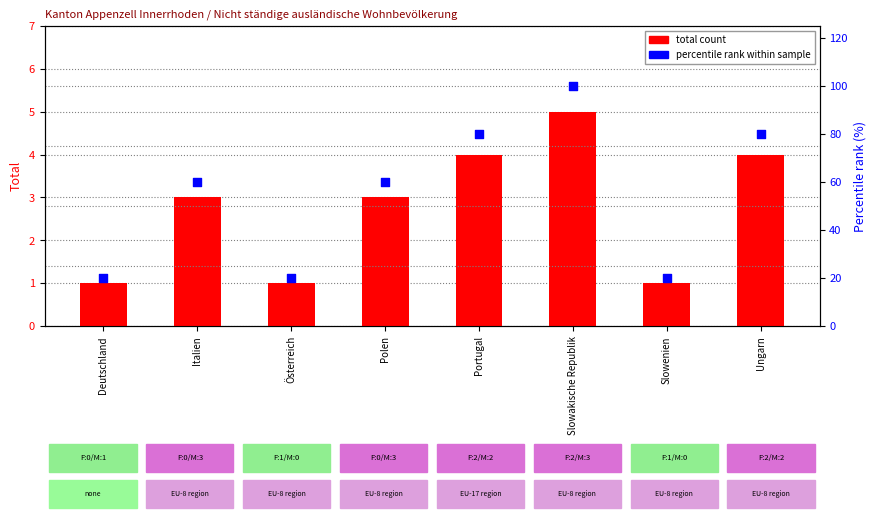

At how many categories does at least one series exceed 96?

1